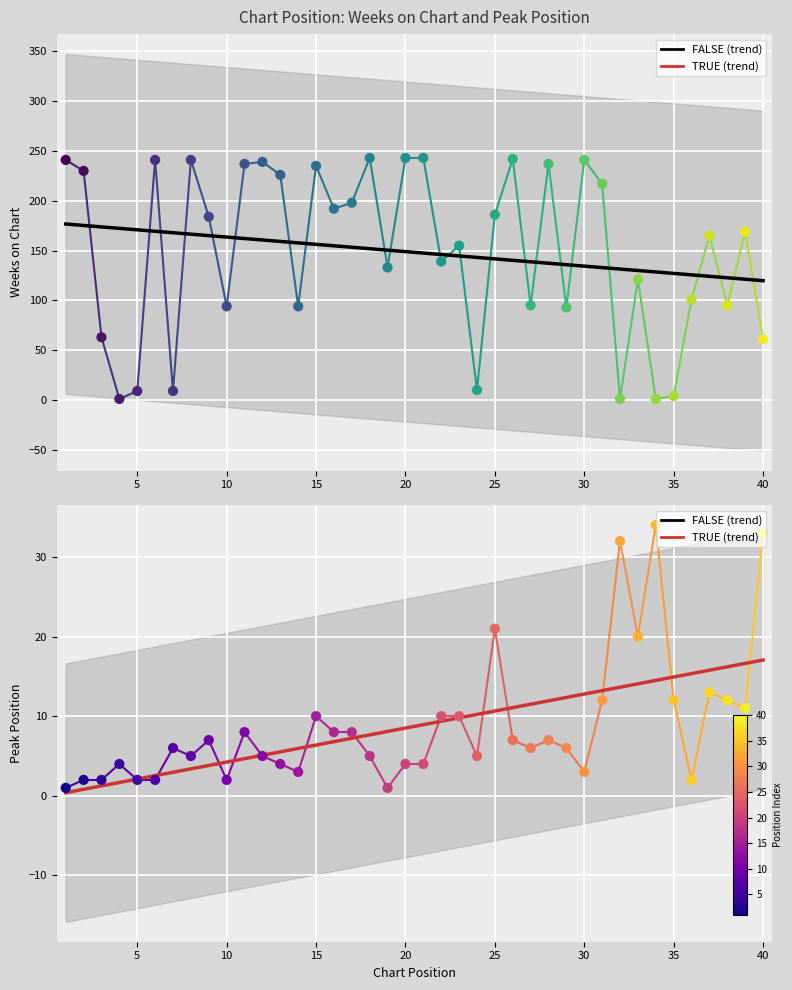

Which series reaches the minimum Y coordinate?

Weeks on Chart